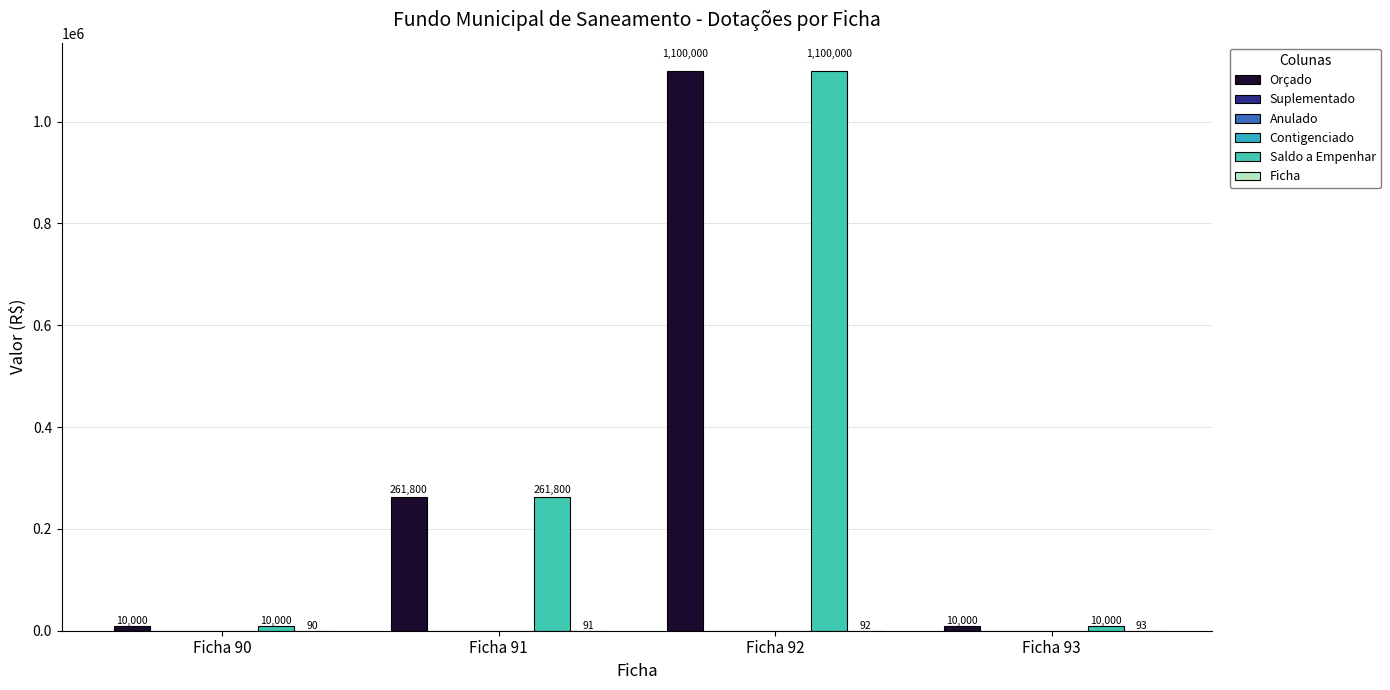

Which series has the largest range (max minus min)?

Orçado